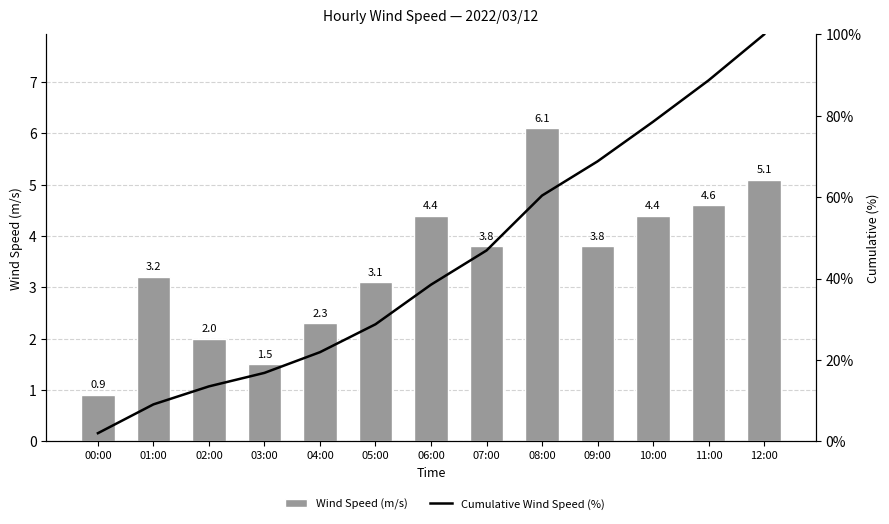

Rank the series by their average value, from highest to lowest.

Cumulative Wind Speed (%), Wind Speed (m/s)